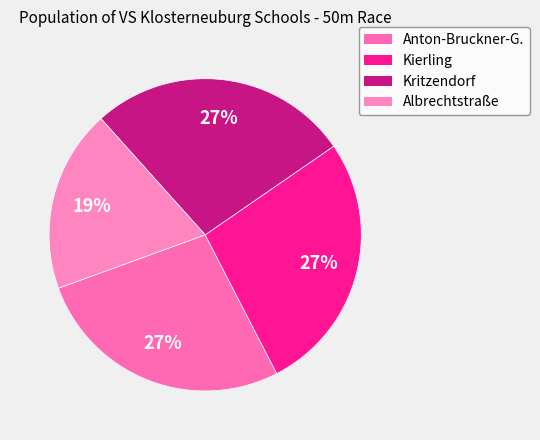

To the nearest percent, what is the average slice percentage?

25%